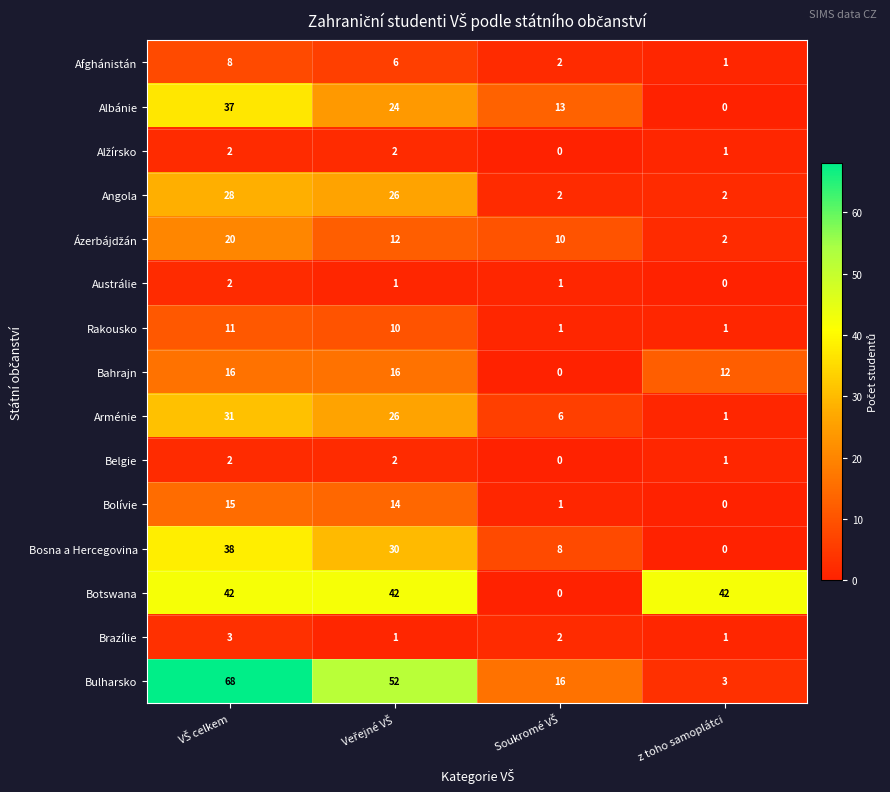

Which category has the lowest value in the Bulharsko series?

z toho samoplátci